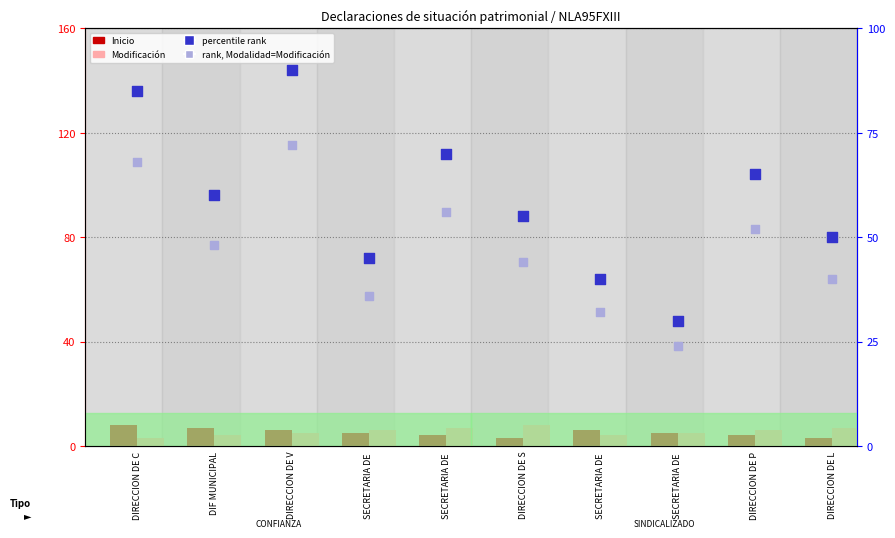

At how many categories does at least one series exceed 51?

6